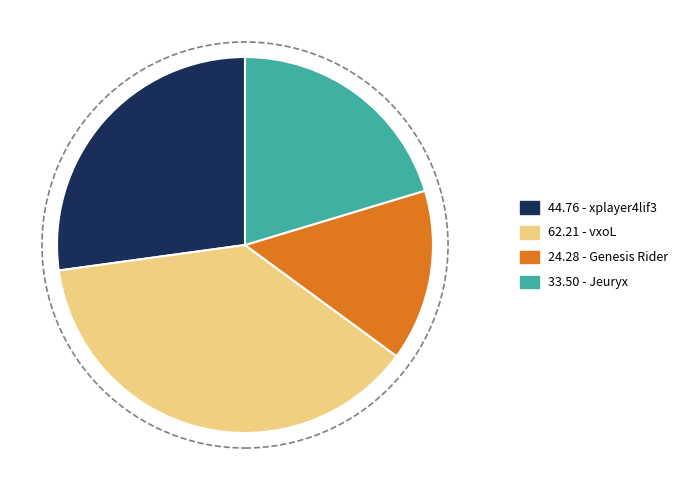

What is the smallest slice in the pie chart?

24.28 - Genesis Rider